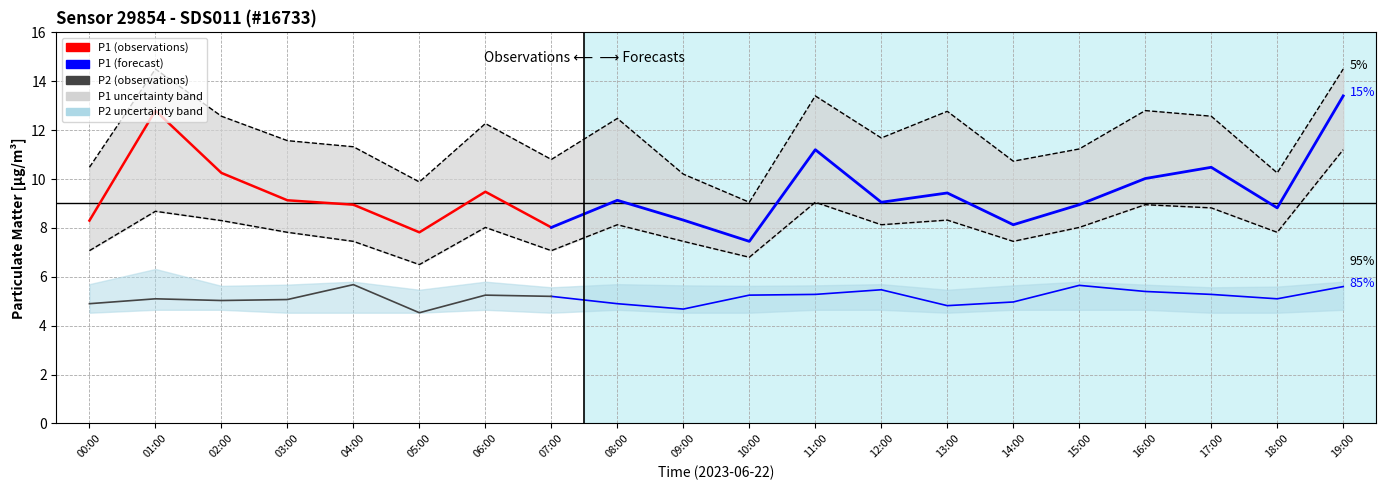

Between 03:00 and 05:00, which series saw the biggest shift?

P1